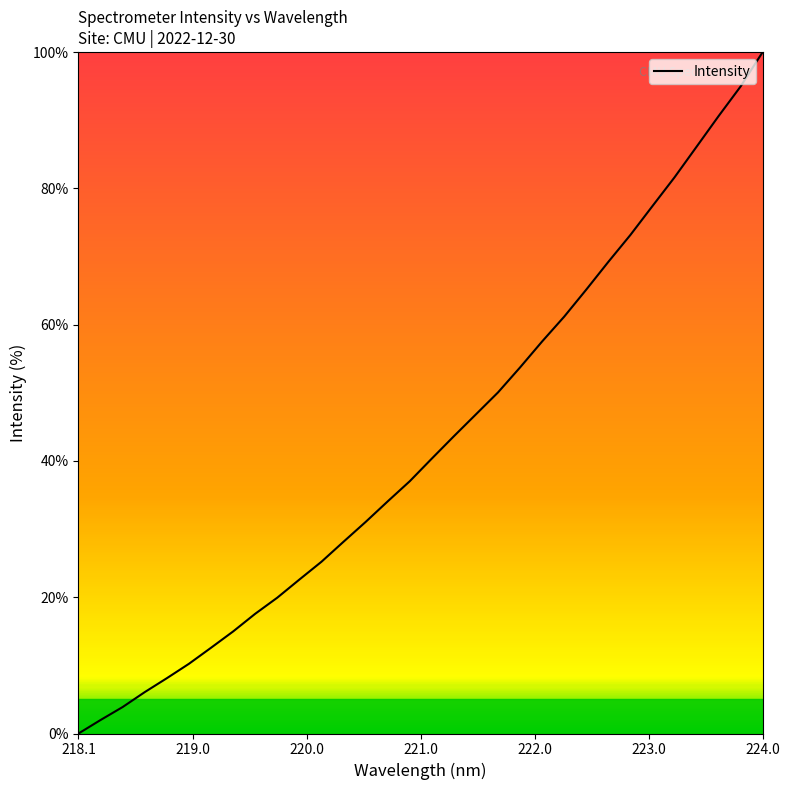

What is the greatest value displayed?

100.0